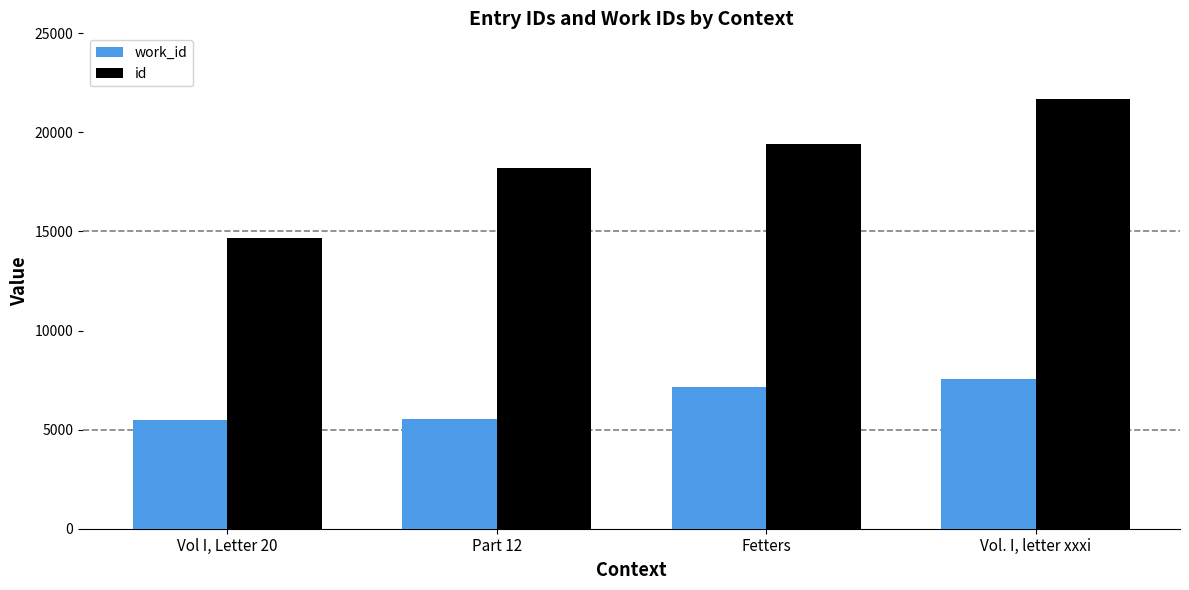

The value of work_id at Part 12 is 9106. True or false?

False